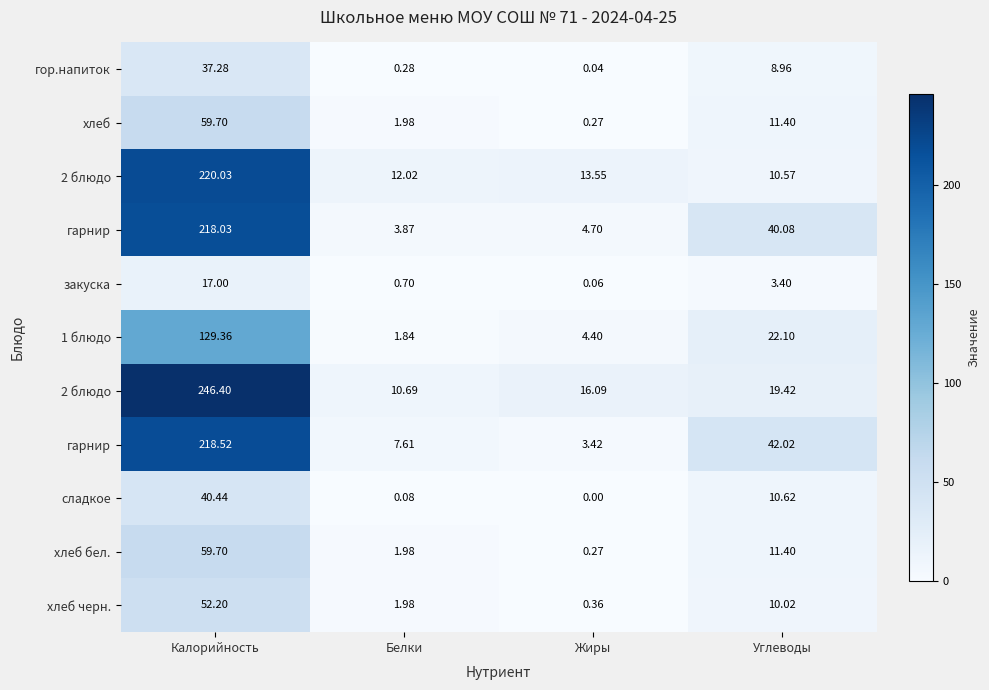

At how many categories does at least one series exceed 85?

1